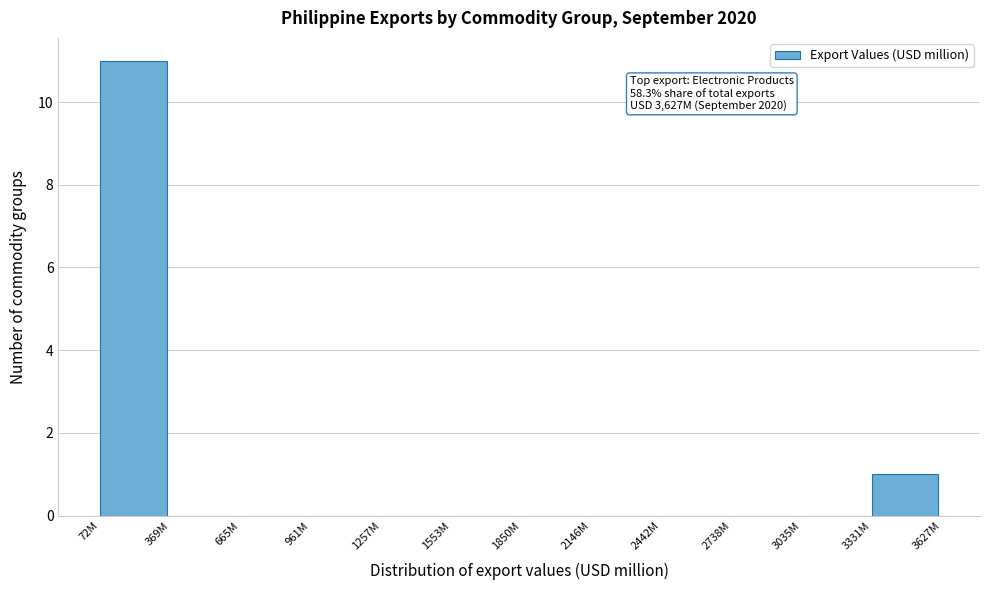

Reading right to left, extract all data points from this chart.

3331M=1	3035M=0	2738M=0	2442M=0	2146M=0	1850M=0	1553M=0	1257M=0	961M=0	665M=0	369M=0	72M=11